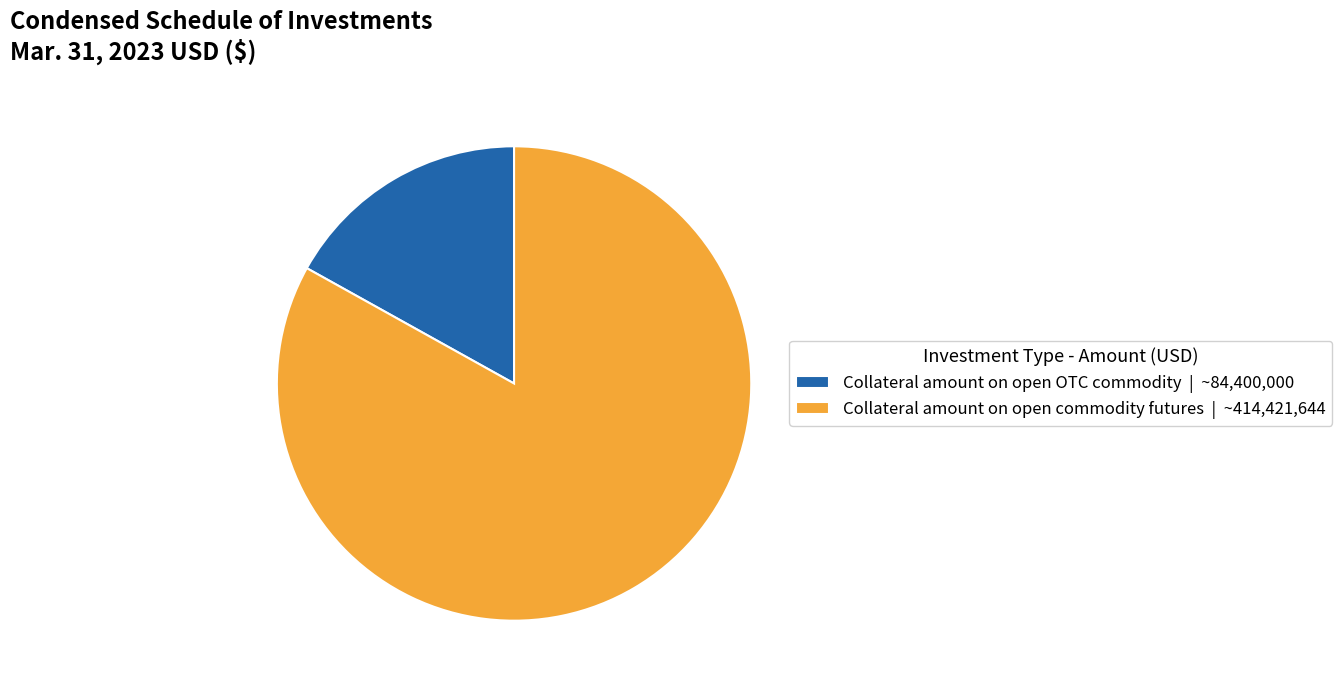

What is the ratio of the value at Collateral amount on open commodity futures to the value at Collateral amount on open OTC commodity?

4.9